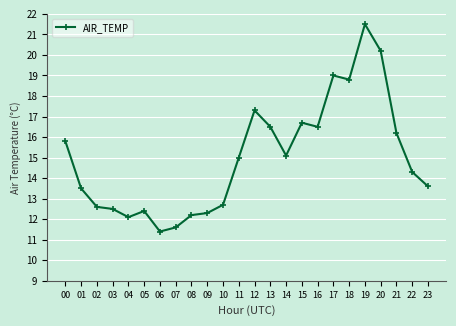

Is it true that the value at 18 is 13.0?

False